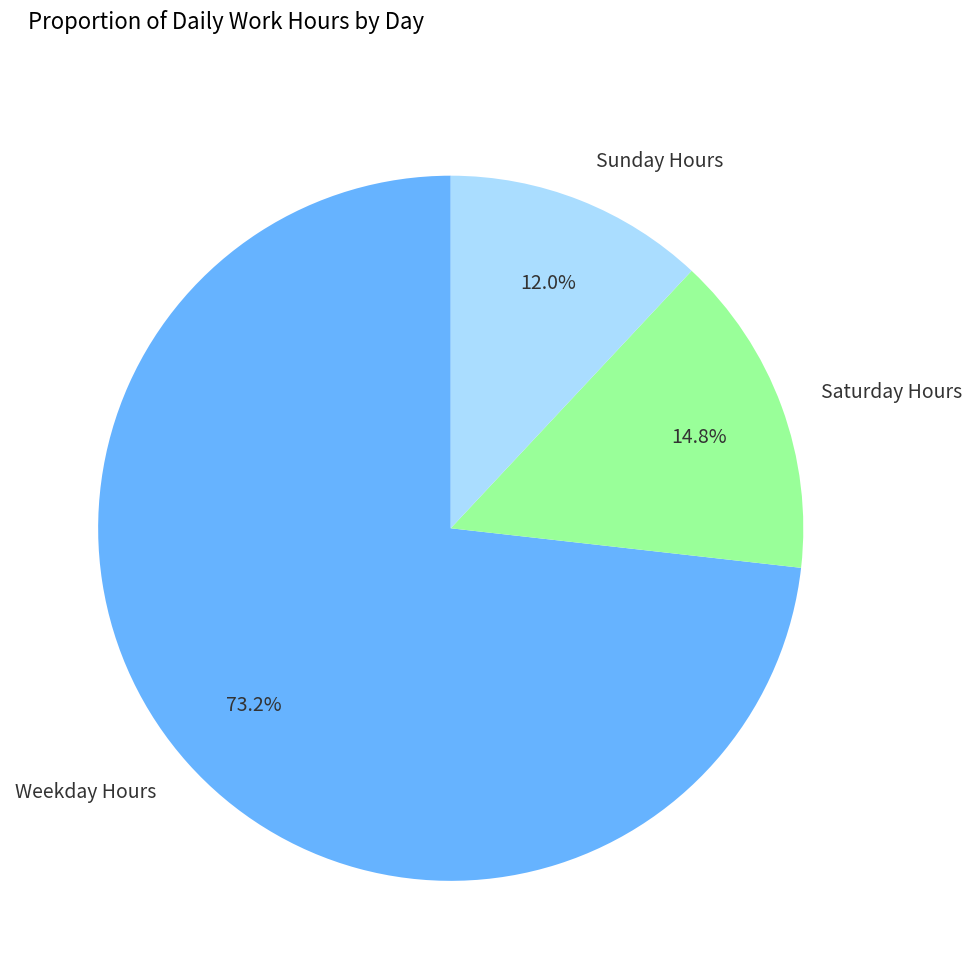

How much of the chart is everything except Weekday Hours?

26.8%